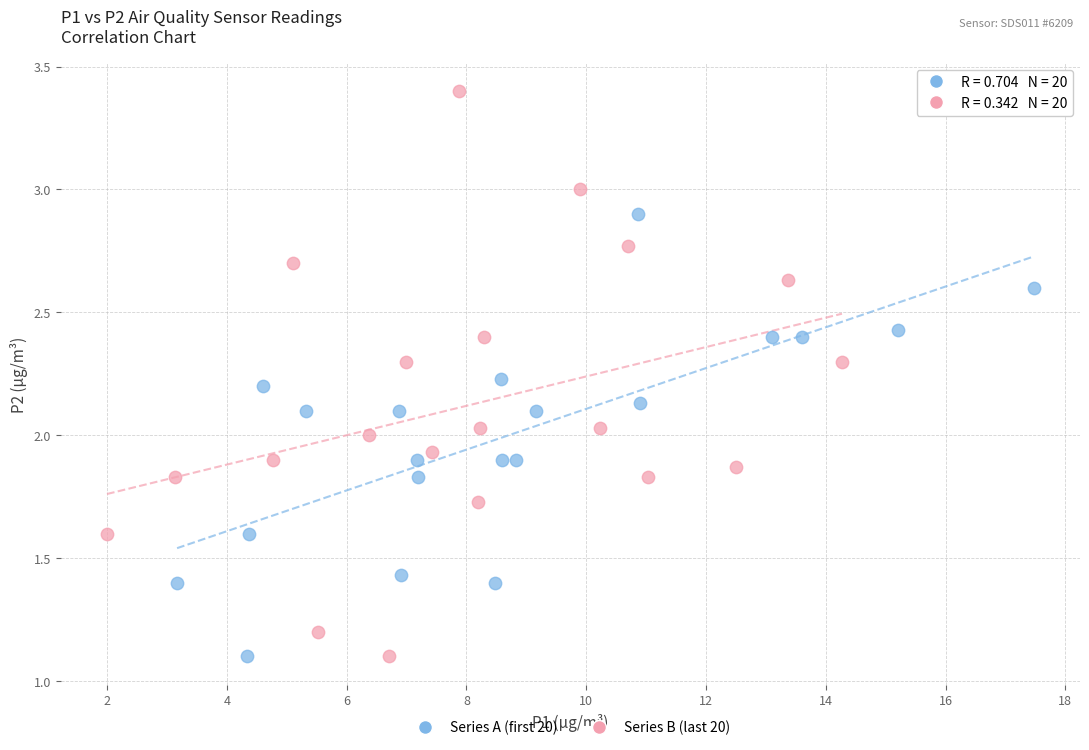

Which series has the largest Y range (max minus min)?

Series B (last 20)